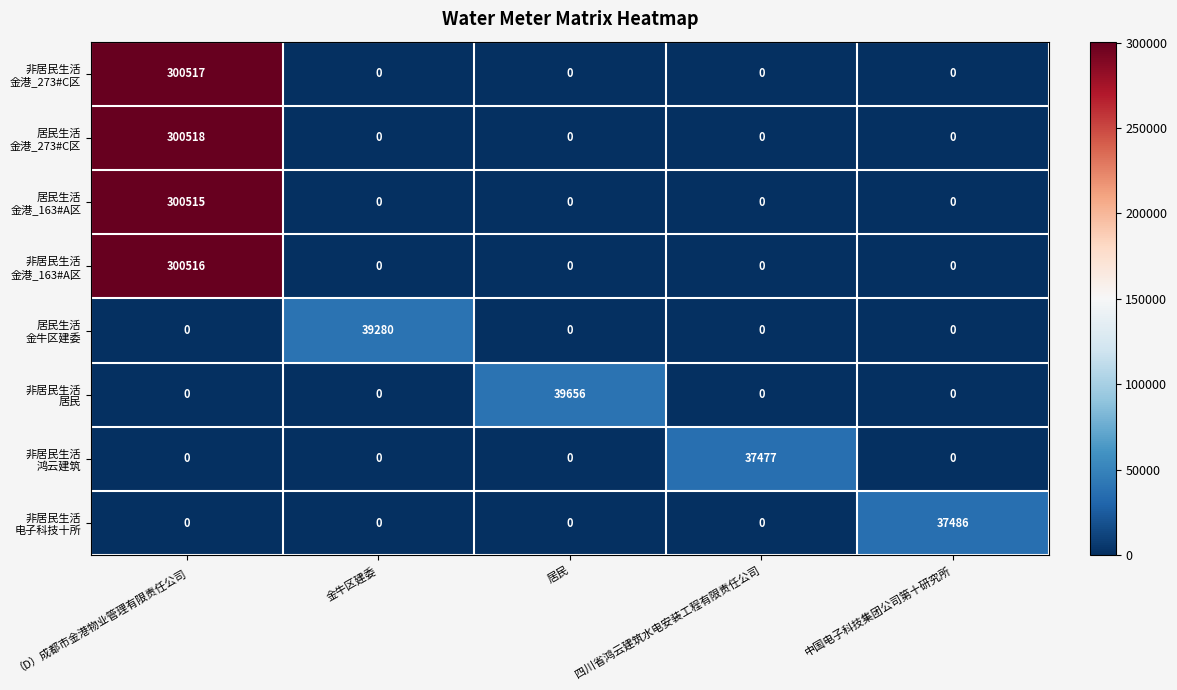

Which label corresponds to the largest value in the chart?

（D）成都市金港物业管理有限责任公司